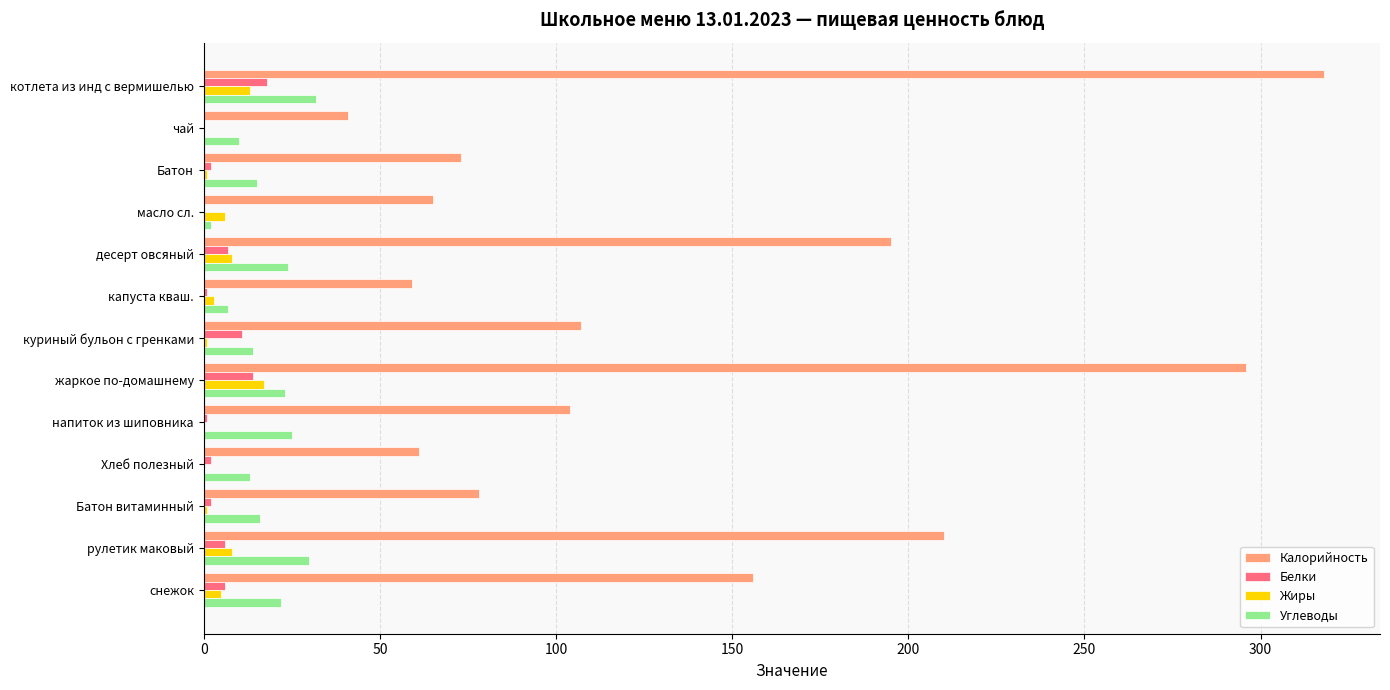

What is the sum of all Калорийность values?

1763